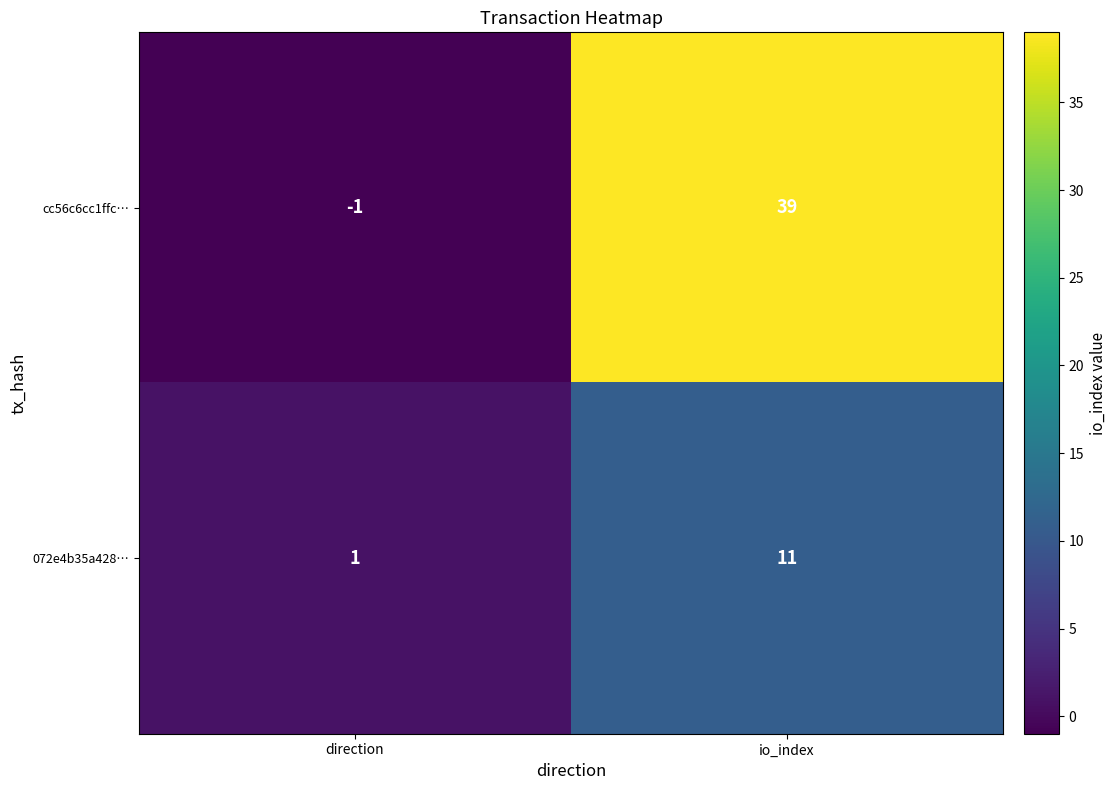

The value of 072e4b35a428… at io_index is 16. True or false?

False